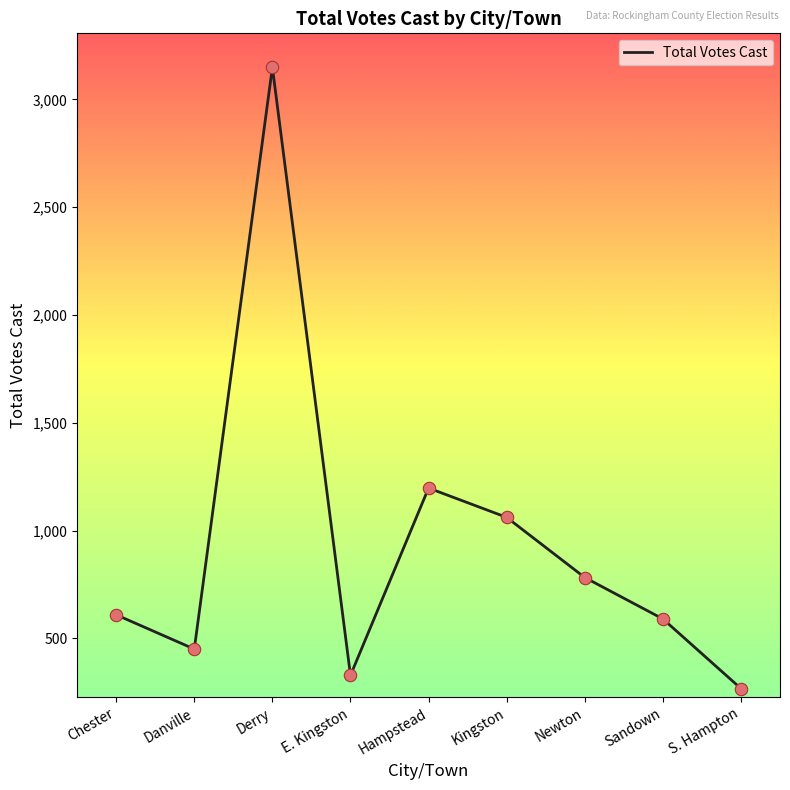

Approximately how many times larger is the value at Derry compared to Chester?

5.2